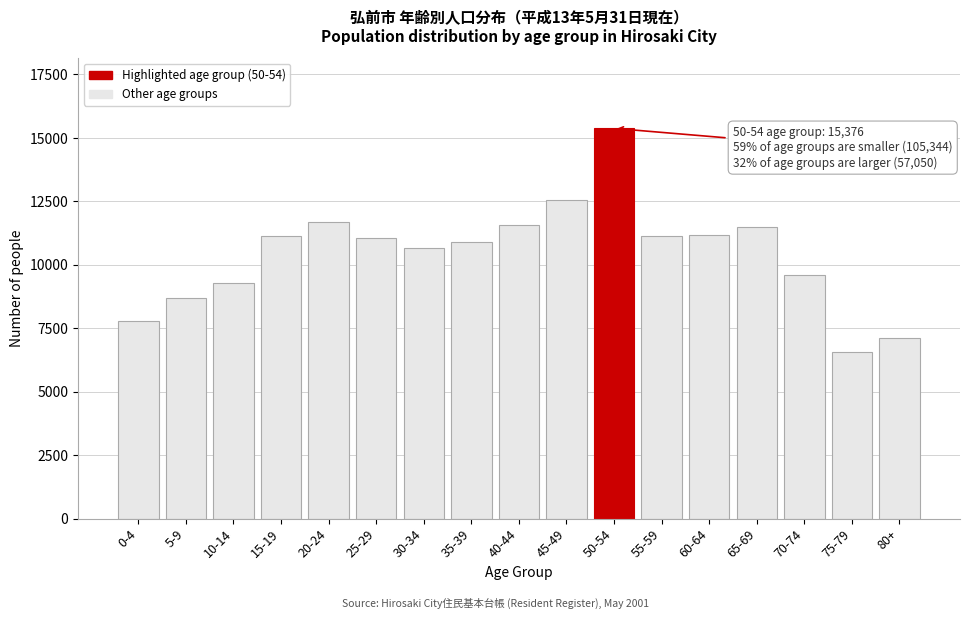

What is the value of the 10th bar from the left?

12559